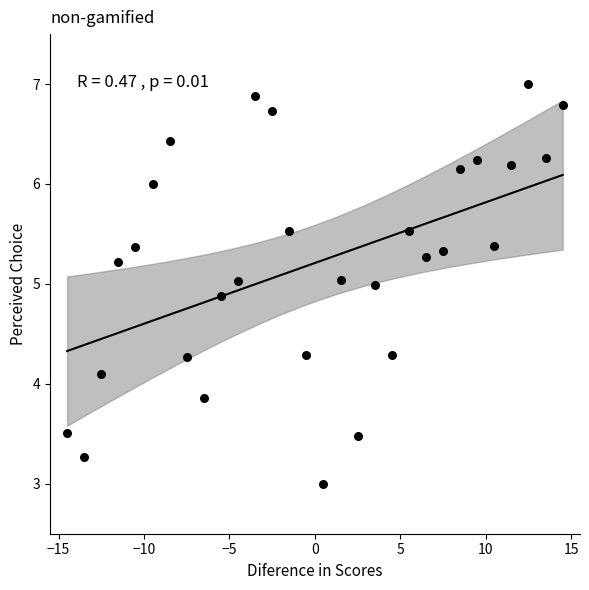

What is the range of Y values (max minus min)?

4.0